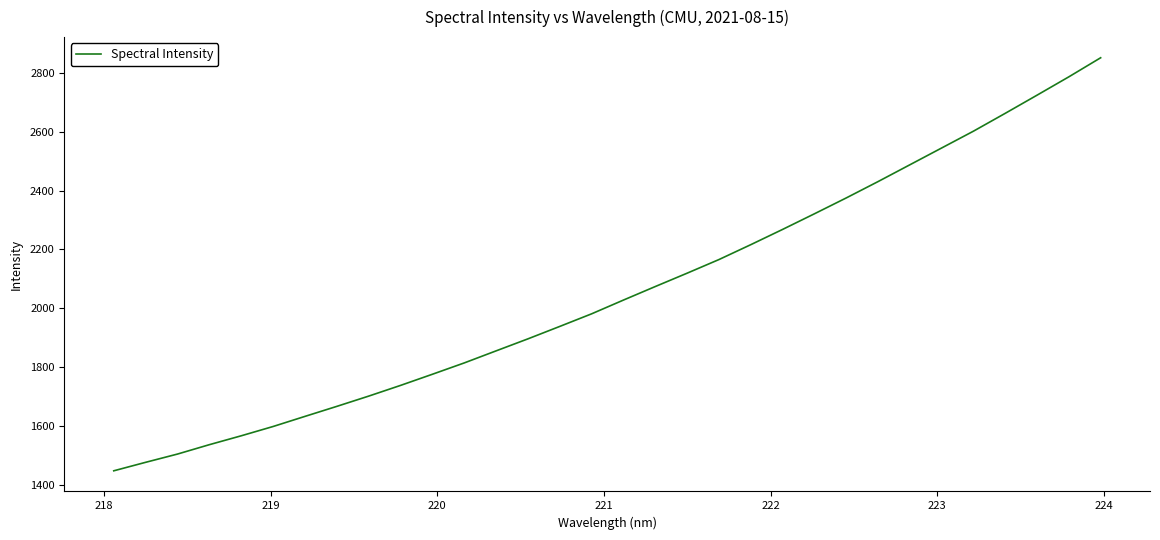

Count the number of values greater than 2027.

16